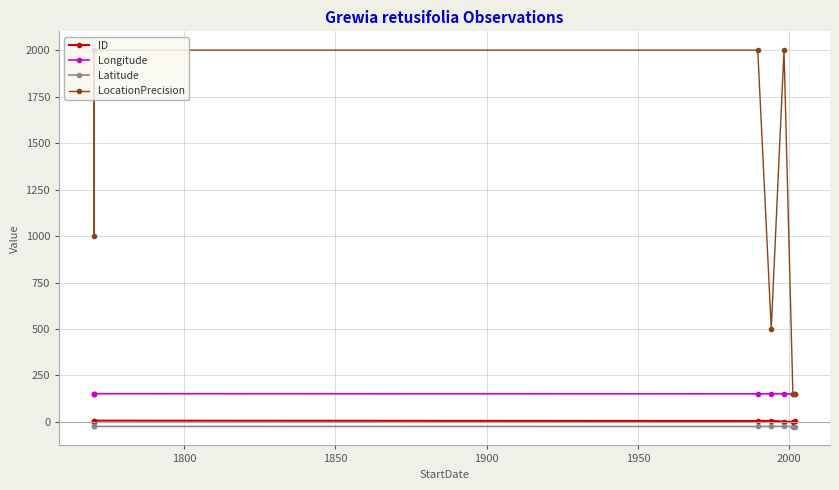

Does the chart display data point markers on the line(s)?

Yes